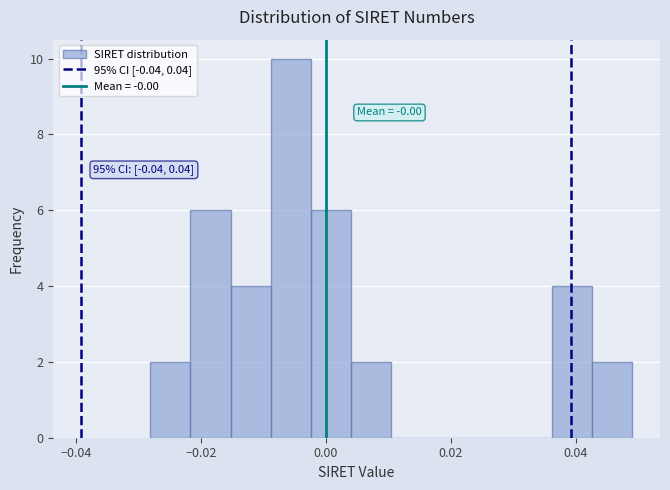

Read against the x-axis, roughly where is the centre of the tallest bar?

-0.006